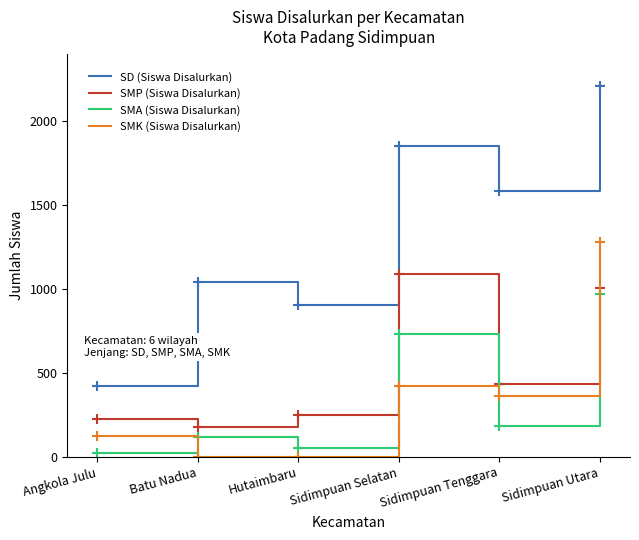

True or false: SD (Siswa Disalurkan) and SMP (Siswa Disalurkan) cross at least once.

False